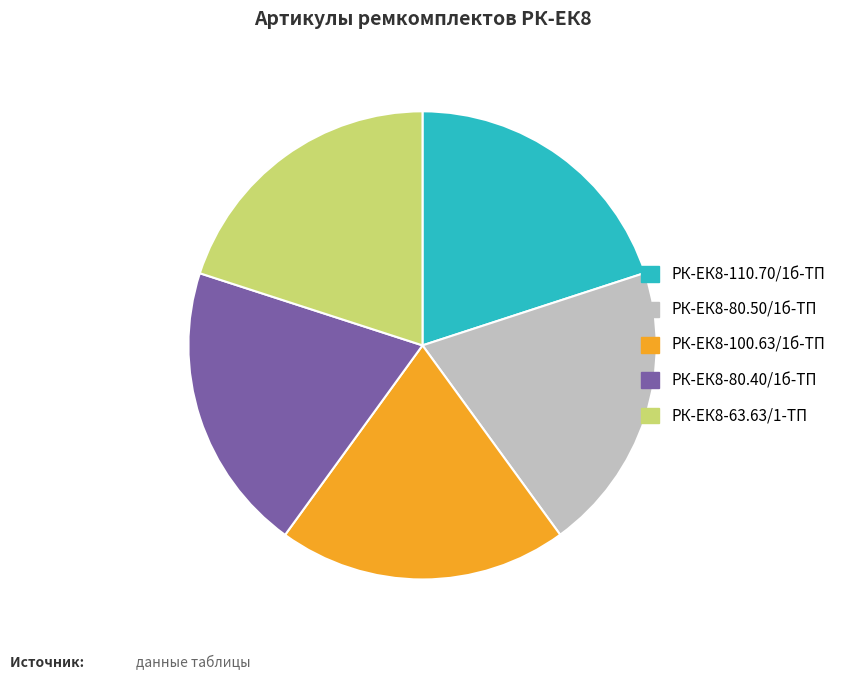

Is there a majority slice in this chart?

No